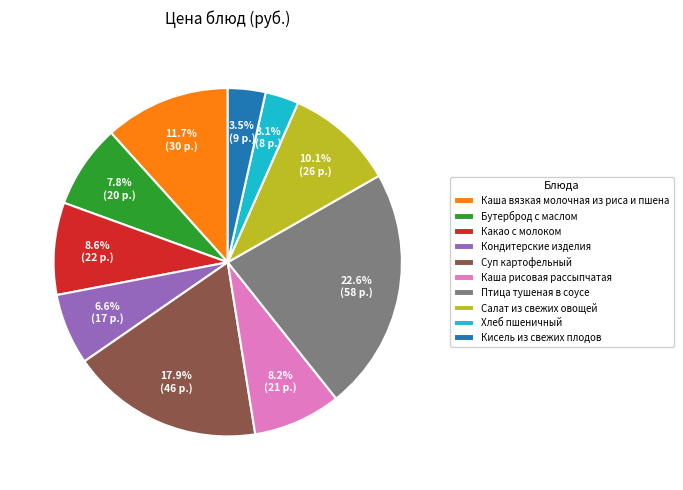

Combined, do Кисель из свежих плодов and Каша вязкая молочная из риса и пшена account for over 50%?

No